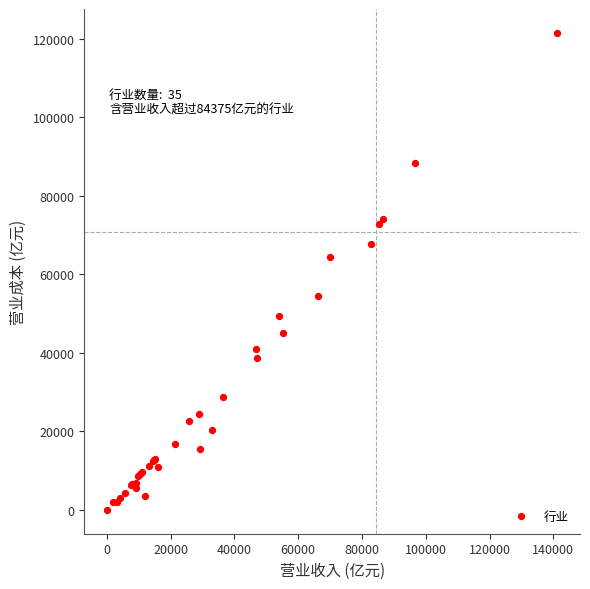

What Y value in the scatter plot is closest to 60776?

64359.0